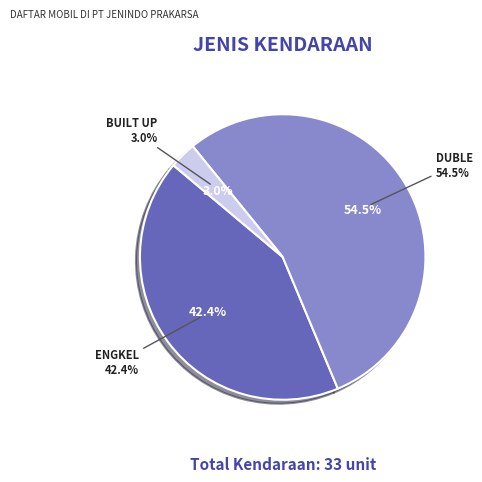

How many segments does this pie chart have?

3